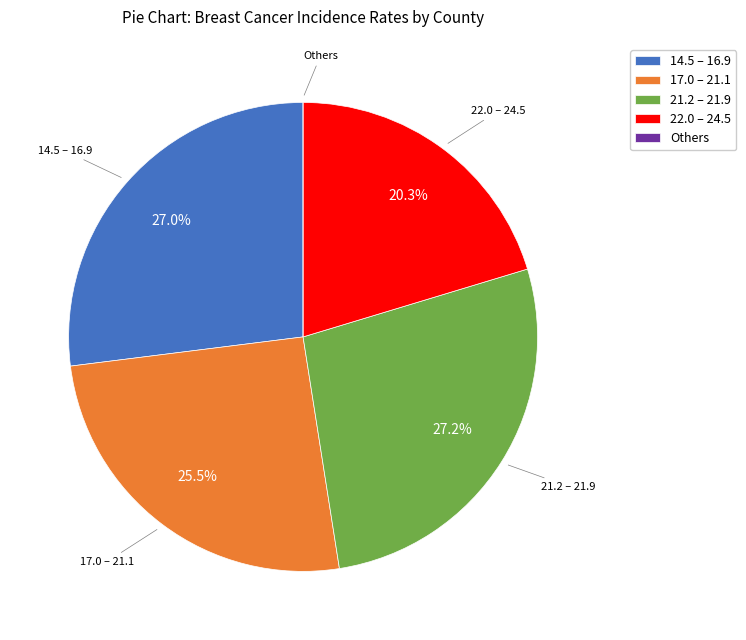

Does 14.5 – 16.9 account for over 50% of the chart?

No